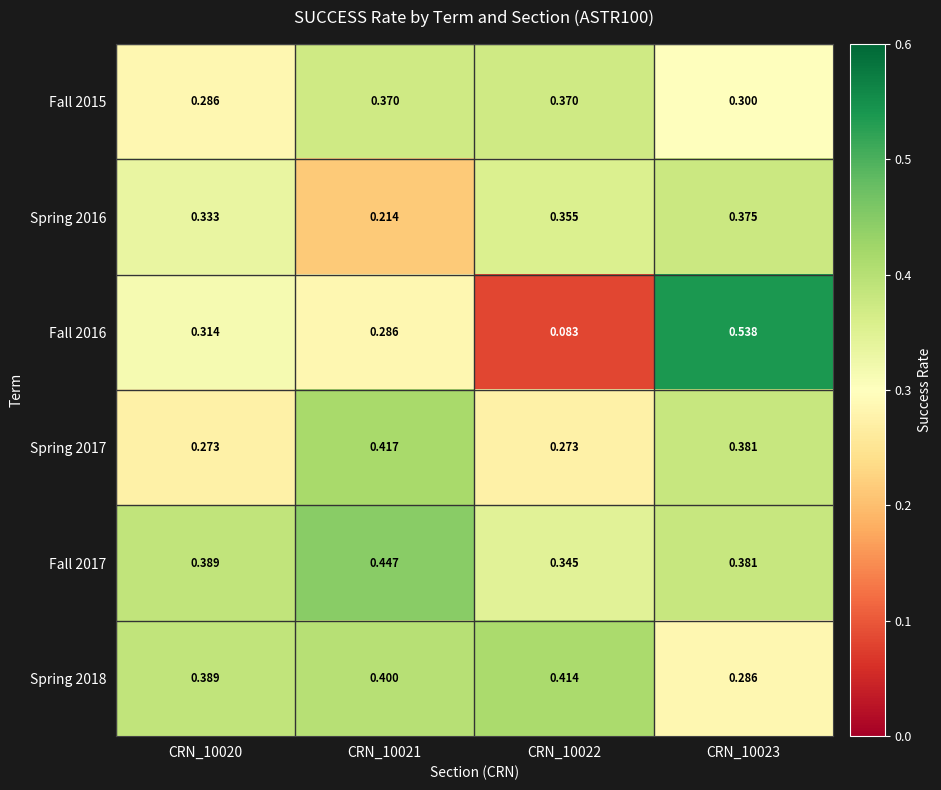

Which series has the largest total across all categories?

Fall 2017